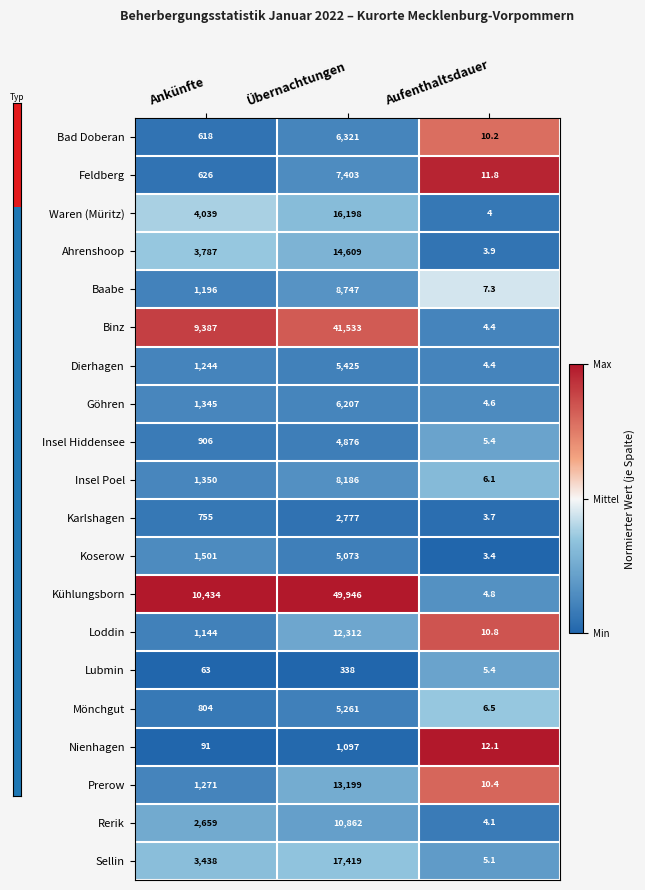

At which category is the sum across all series the highest?

Übernachtungen